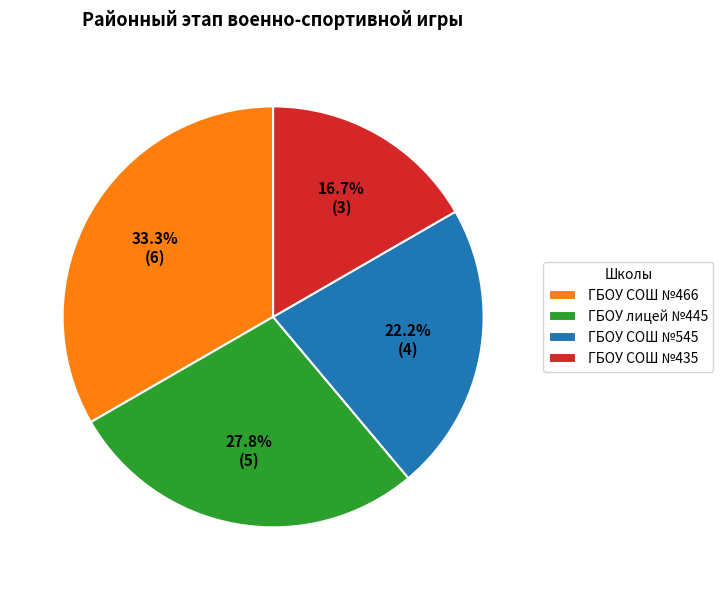

What is the ratio of the value at ГБОУ лицей №445 to the value at ГБОУ СОШ №466?

0.8